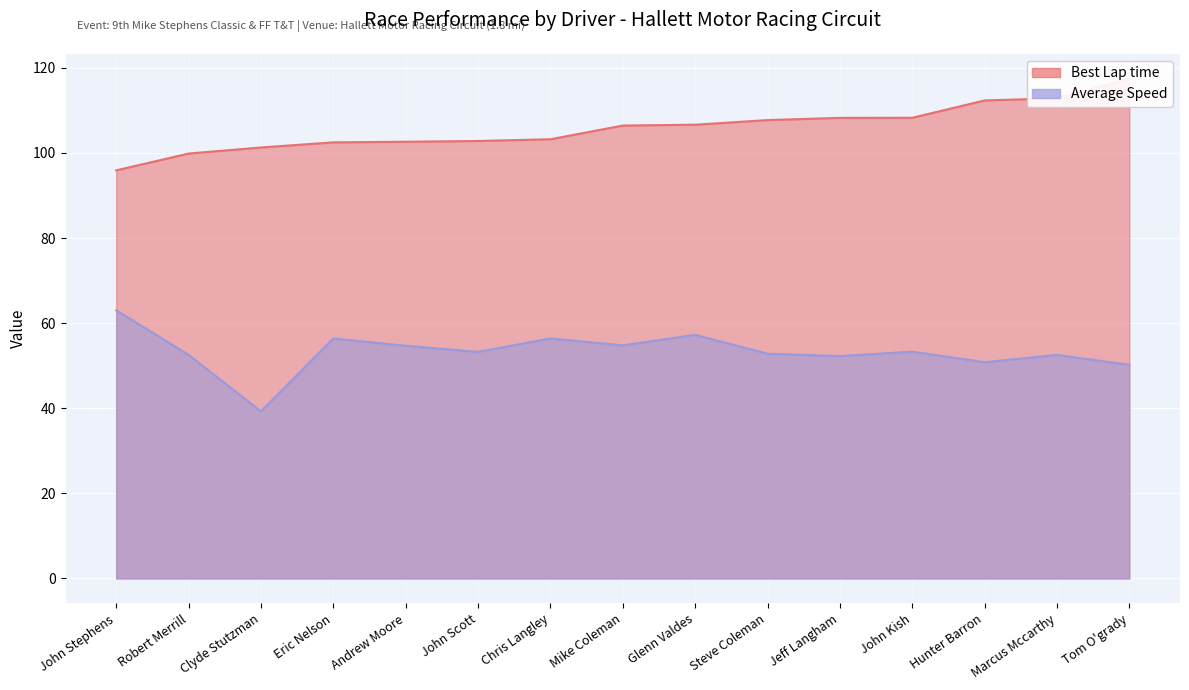

True or false: Average Speed and Best Lap time intersect in this chart.

False